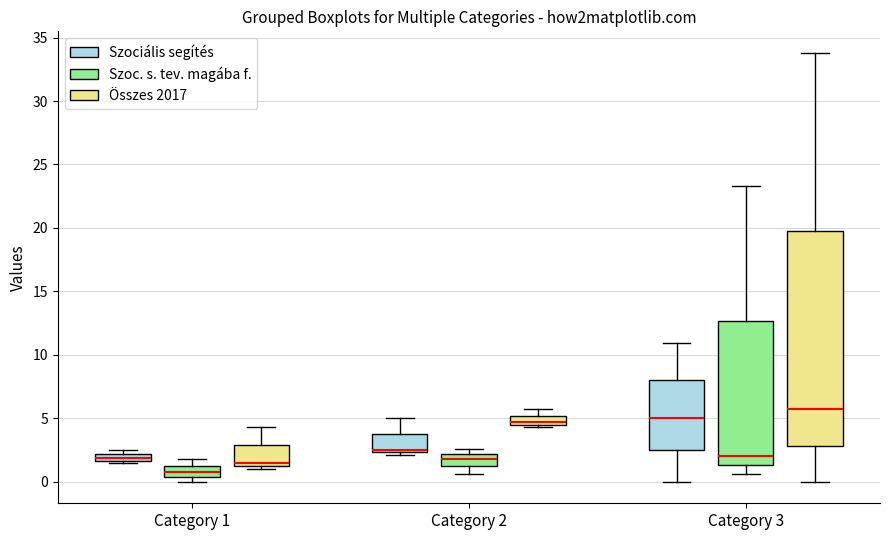

Where is the lower edge of the box for Category 1 (Összes 2017) on the y-axis? The values are not printed on the chart, so give them approximately, as read against the axis.

1.5